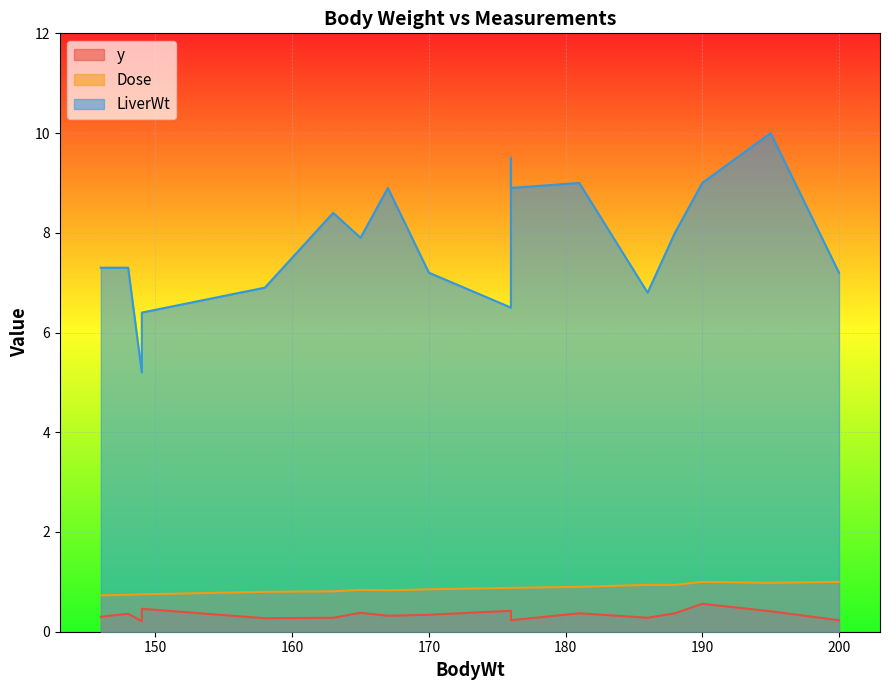

What is the maximum value shown in the chart?

10.0